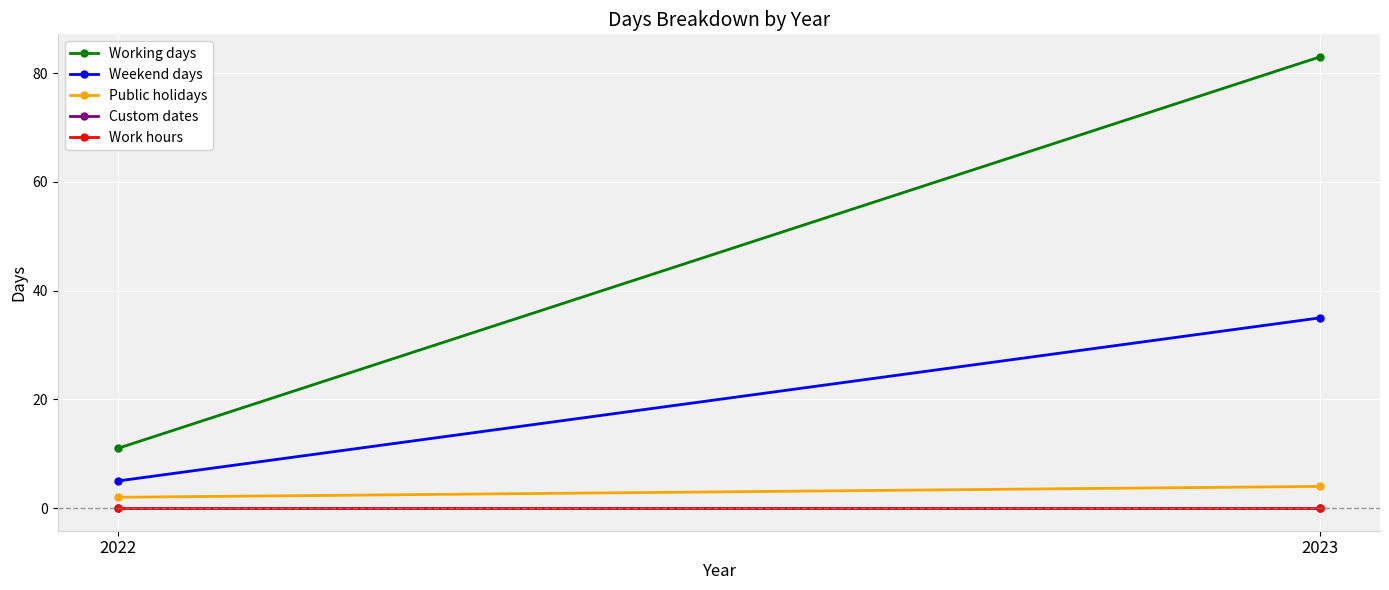

Which category has the lowest value in the Working days series?

2022